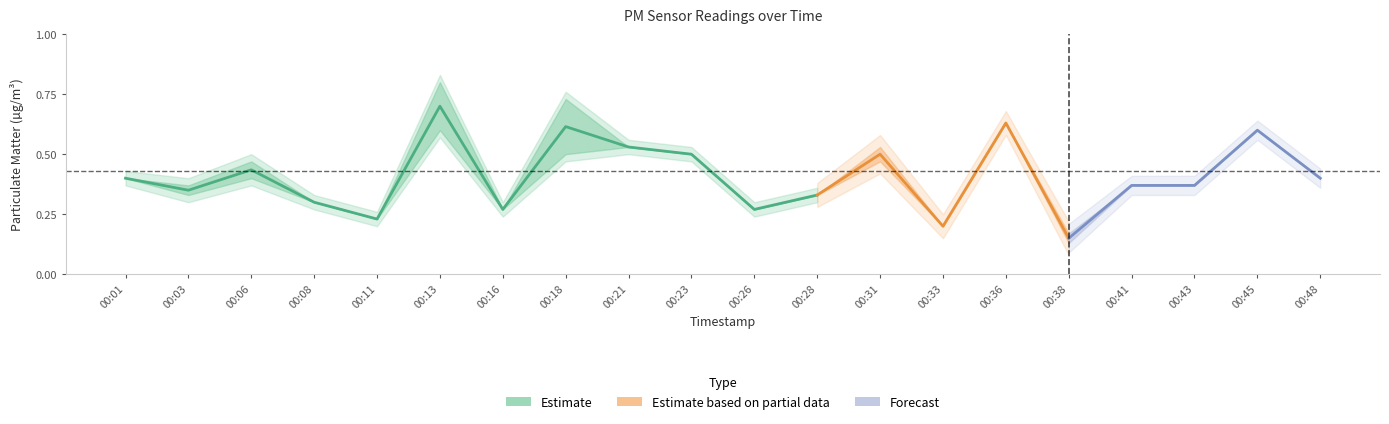

Count the P1 values in the range 0 to 1.

20